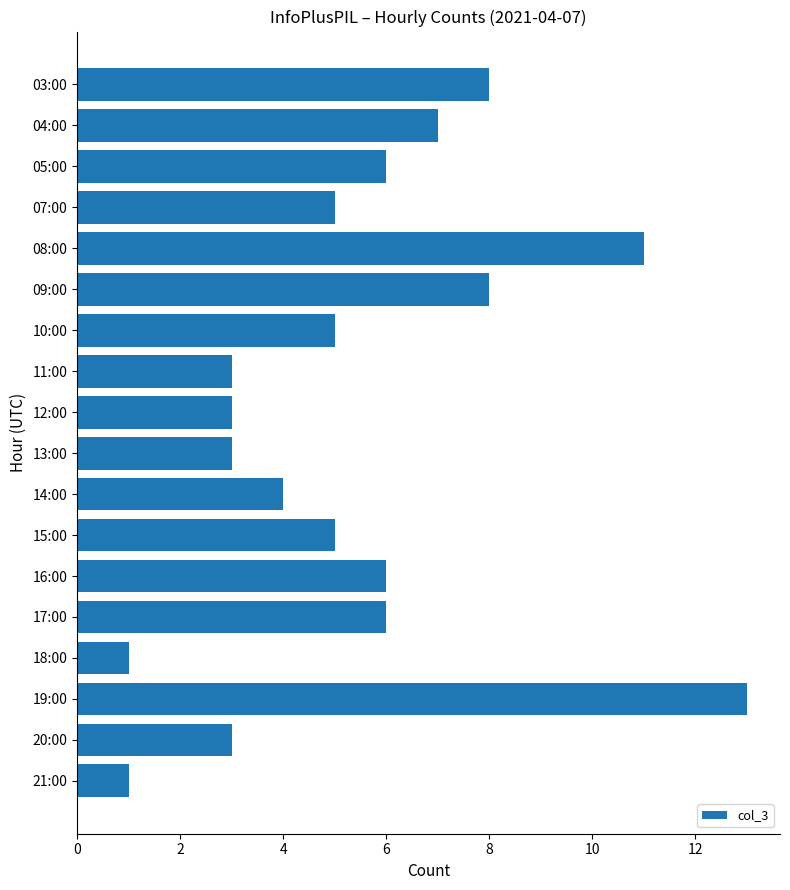

The value at 12:00 is 5. True or false?

False